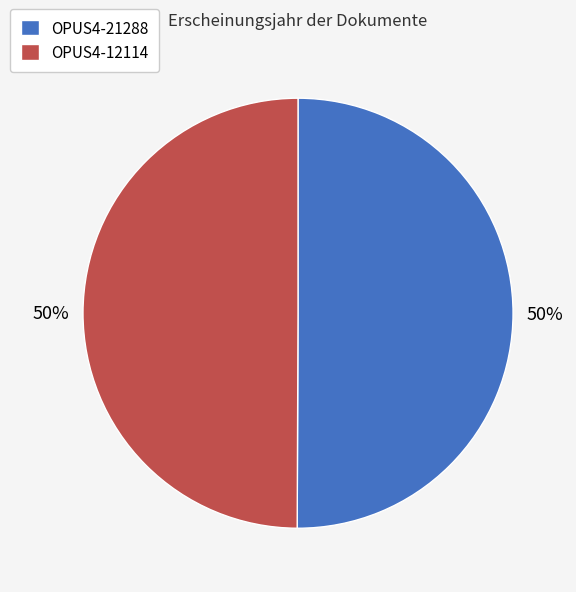

Do OPUS4-21288 and OPUS4-12114 together represent more than half of the pie?

Yes